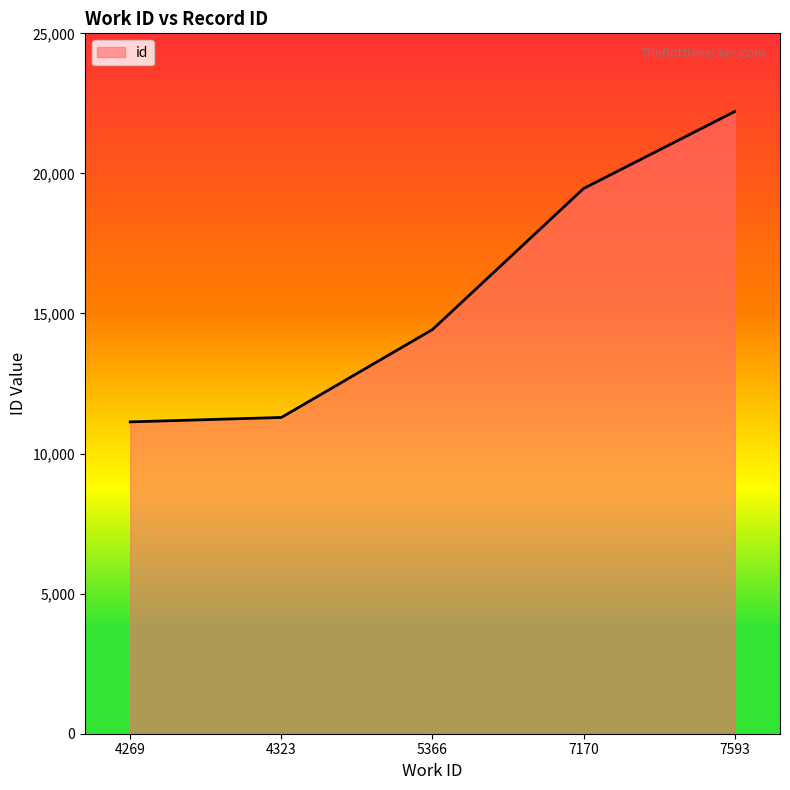

What is the ratio of the value at 7593 to the value at 5366?

1.5